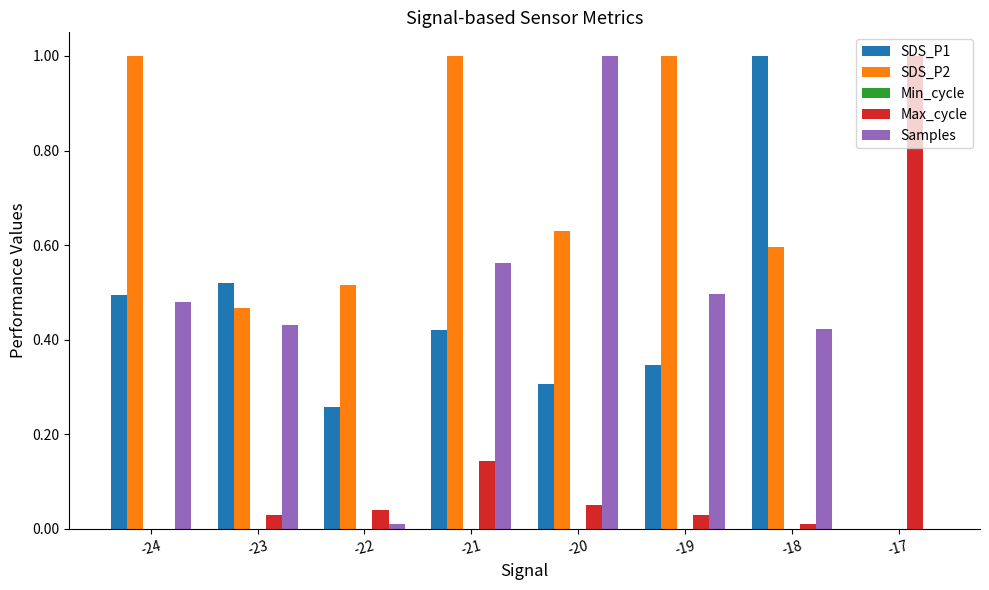

At which label does Samples reach its peak?

-20